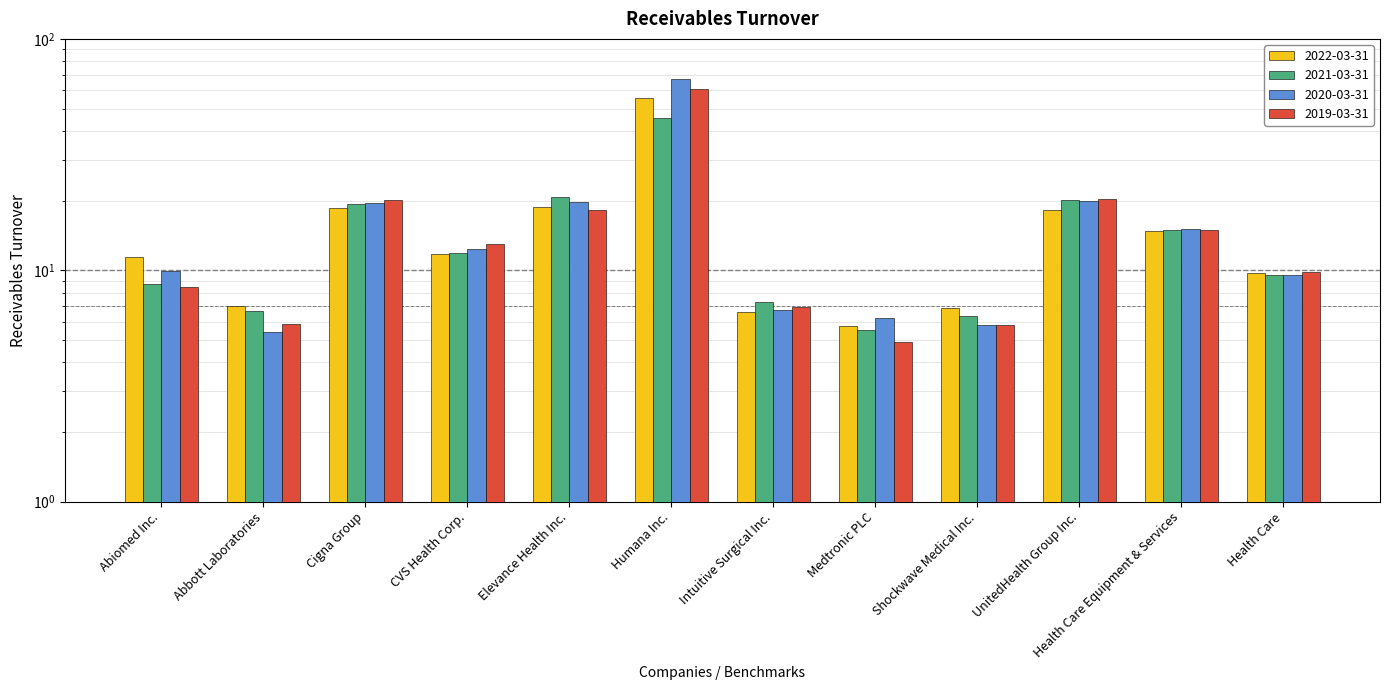

What is the average value of the 2022-03-31 series?

15.4